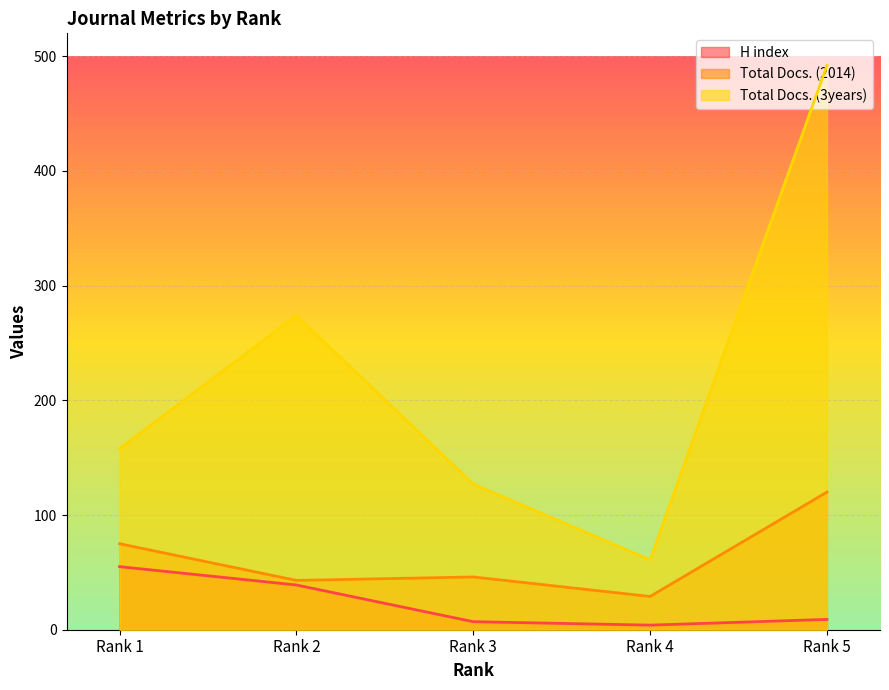

In Total Docs. (2014), how many points are higher than both neighbors (excluding endpoints)?

1